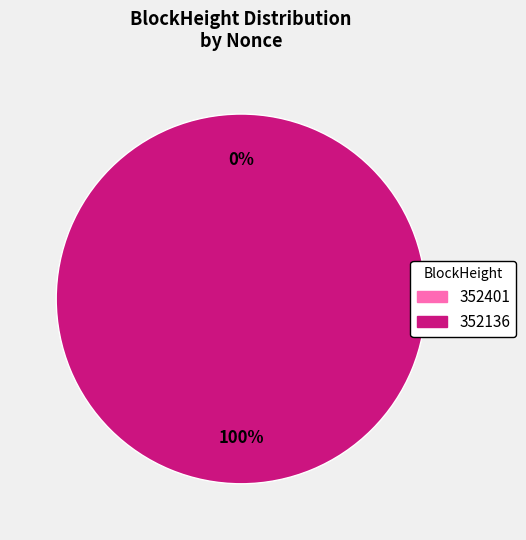

Rank the categories by value from lowest to highest.

352401, 352136